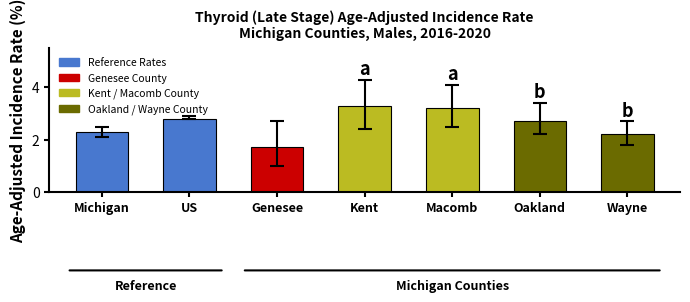

How many series are shown in this chart?

1